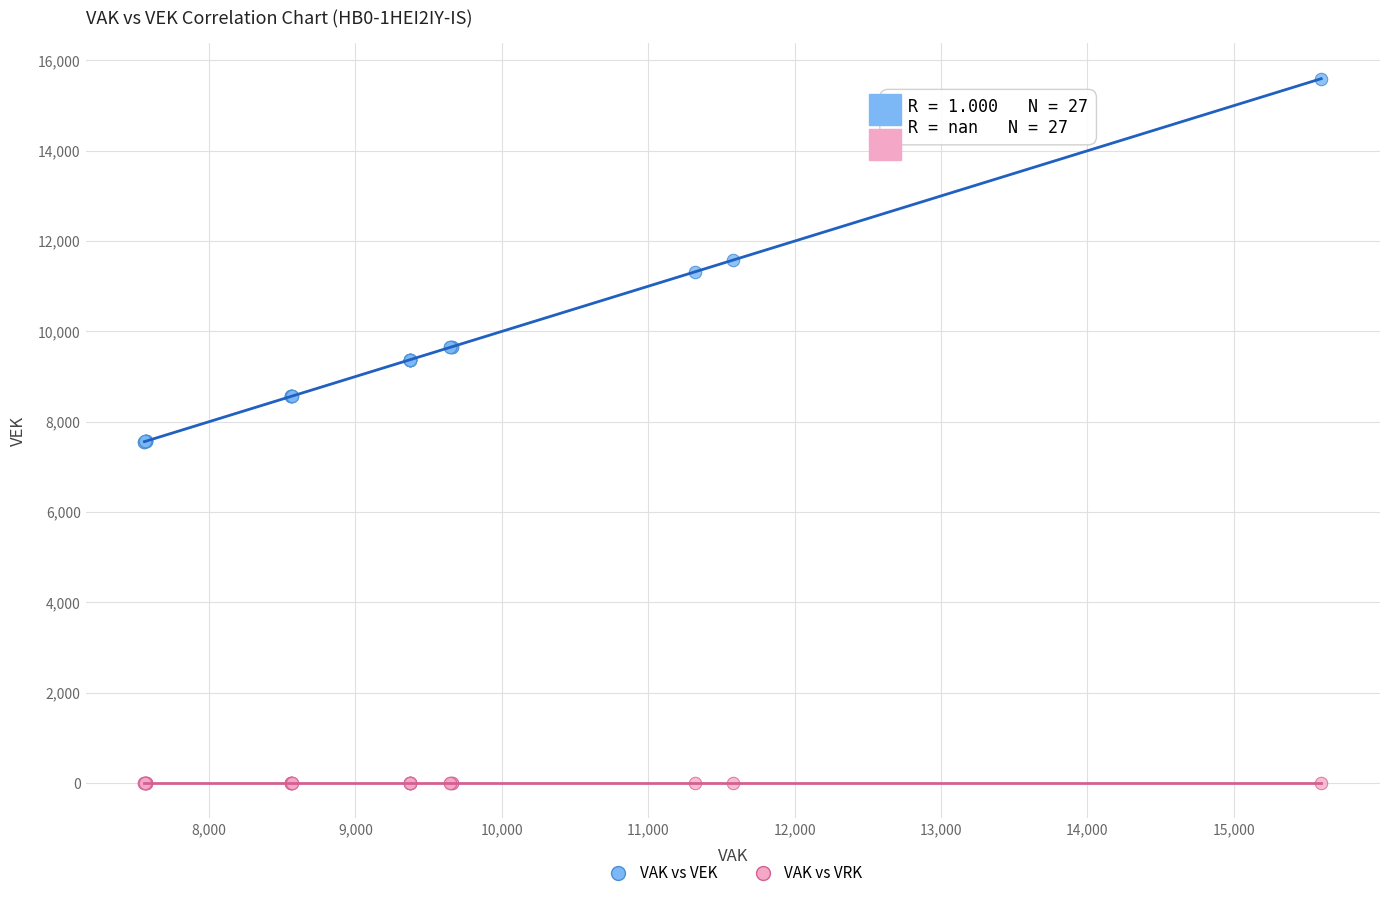

Which series contains the highest Y value?

VAK vs VEK